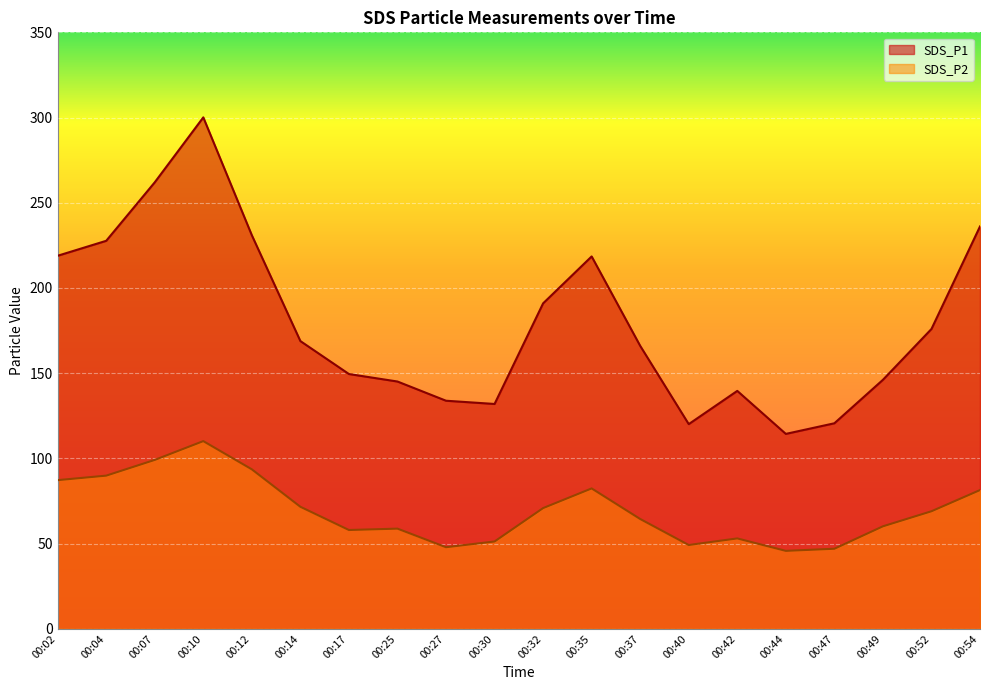

Reading right to left, extract all data points from this chart.

SDS_P1: 00:54=236.1	00:52=175.9	00:49=146.1	00:47=120.6	00:44=114.4	00:42=139.6	00:40=120.1	00:37=166.0	00:35=218.5	00:32=191.0	00:30=131.9	00:27=133.8	00:25=145.1	00:17=149.5	00:14=168.8	00:12=230.9	00:10=300.1	00:07=262.0	00:04=227.7	00:02=218.9
SDS_P2: 00:54=81.4	00:52=69.0	00:49=60.1	00:47=47.0	00:44=45.7	00:42=53.0	00:40=49.2	00:37=64.4	00:35=82.4	00:32=70.8	00:30=51.2	00:27=47.9	00:25=58.8	00:17=58.0	00:14=71.6	00:12=93.6	00:10=110.1	00:07=99.1	00:04=89.9	00:02=87.2